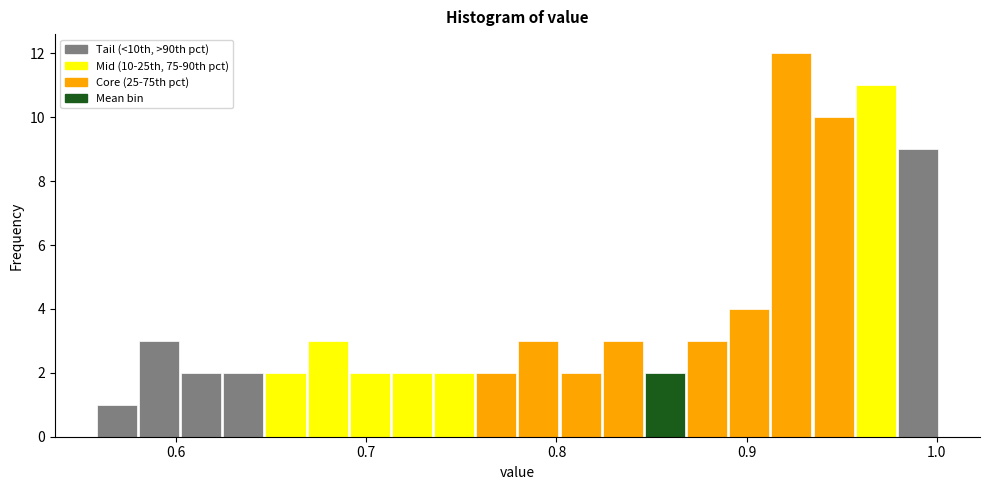

Read against the x-axis, roughly where is the centre of the tallest bar?

0.92